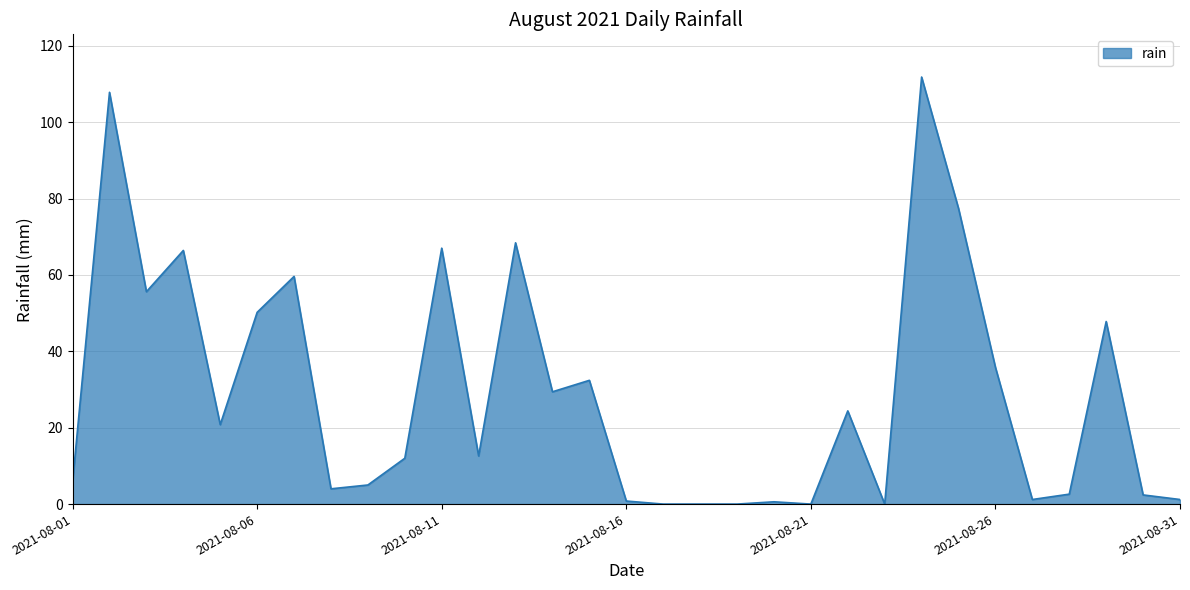

What is the difference between the maximum and minimum values?

111.8